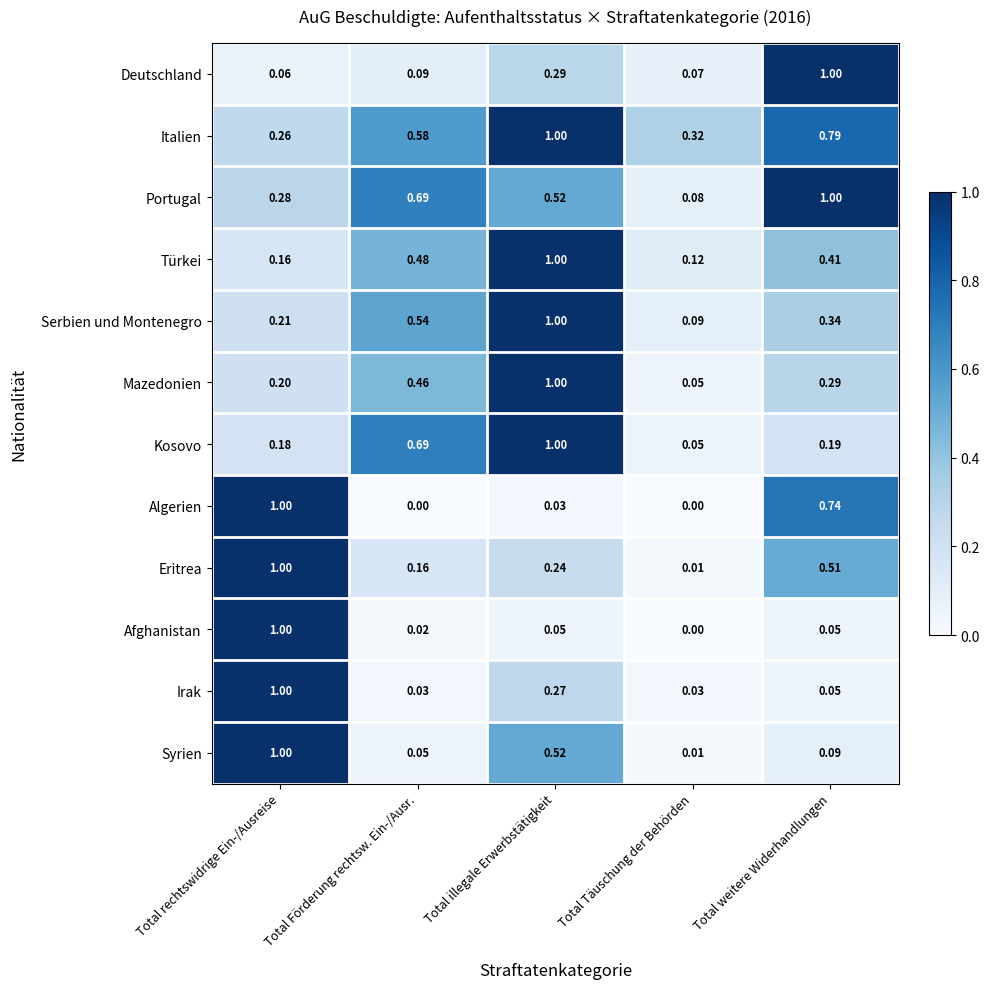

Which category has the highest value in the Italien series?

Total illegale Erwerbstätigkeit